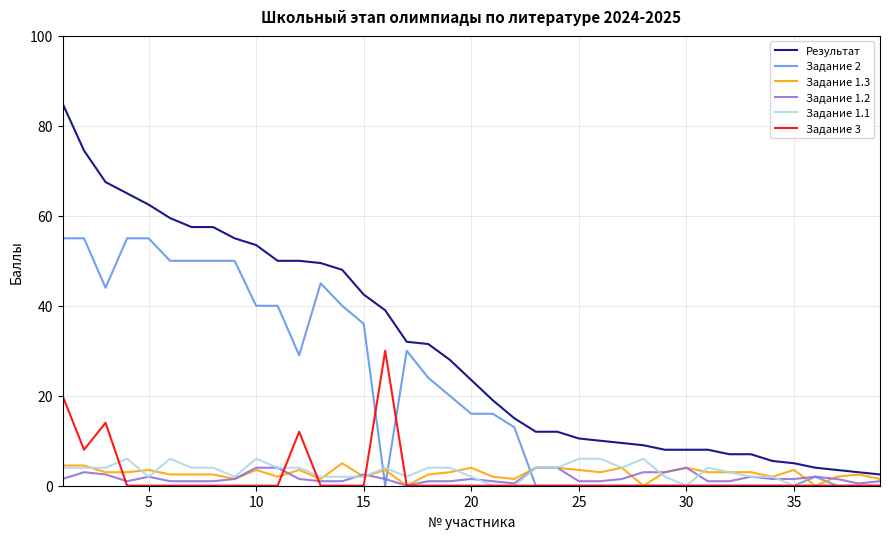

True or false: Задание 1.3 has more than 1 interior local peaks.

True